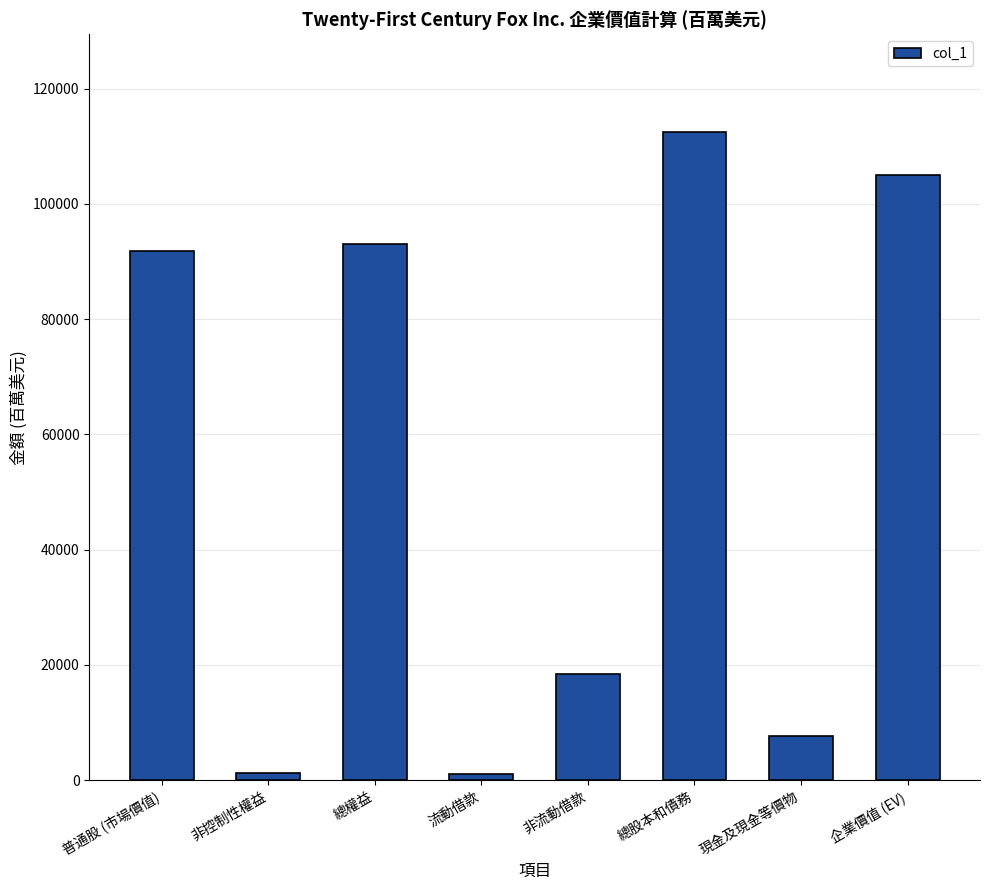

What position from the left is 現金及現金等價物?

7